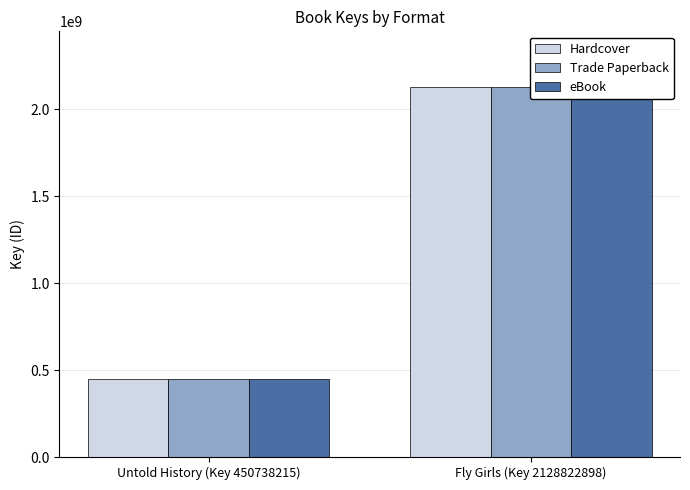

Count the Hardcover values in the range 450738215 to 2128822898.

2